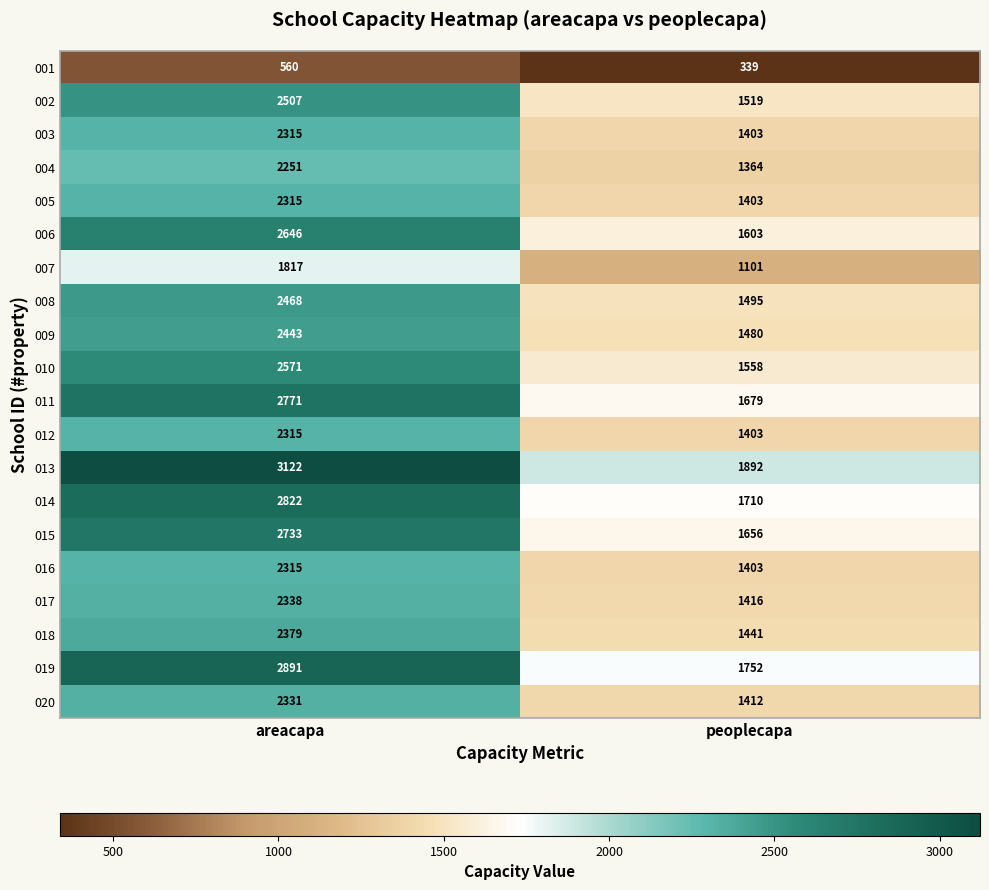

At which label does 004 reach its minimum?

peoplecapa